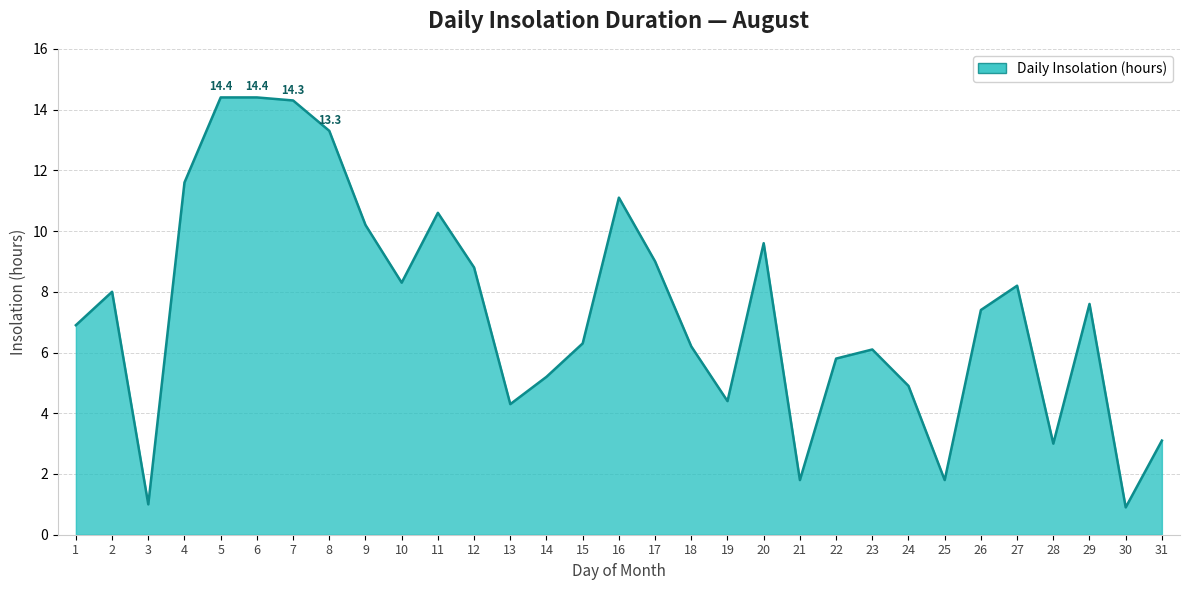

Is it true that the value at 19 is 7.2?

False